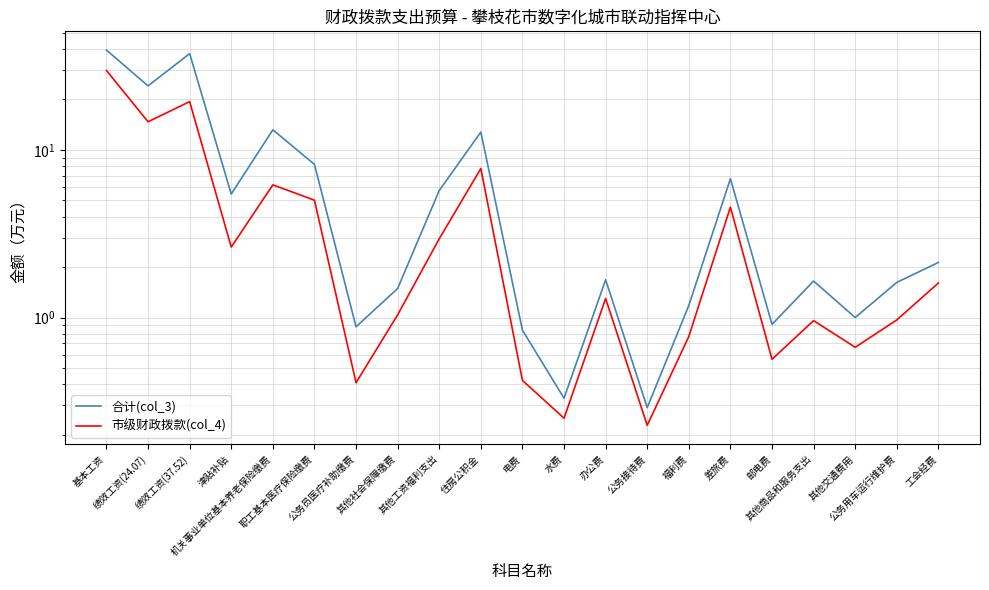

What is the average value of the 市级财政拨款(col_4) series?

4.9